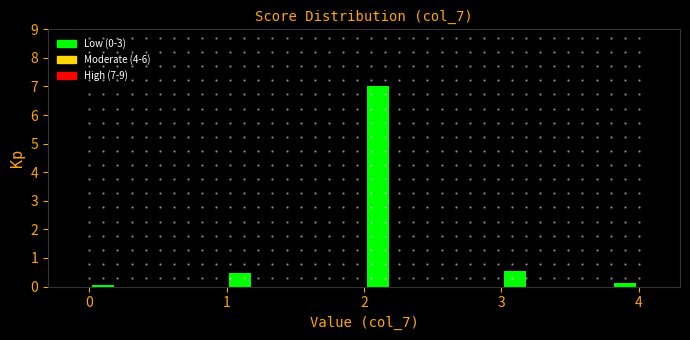

Around what value on the x-axis is the tallest bar? Give the approximate position of its centre, as read against the axis.

2.1